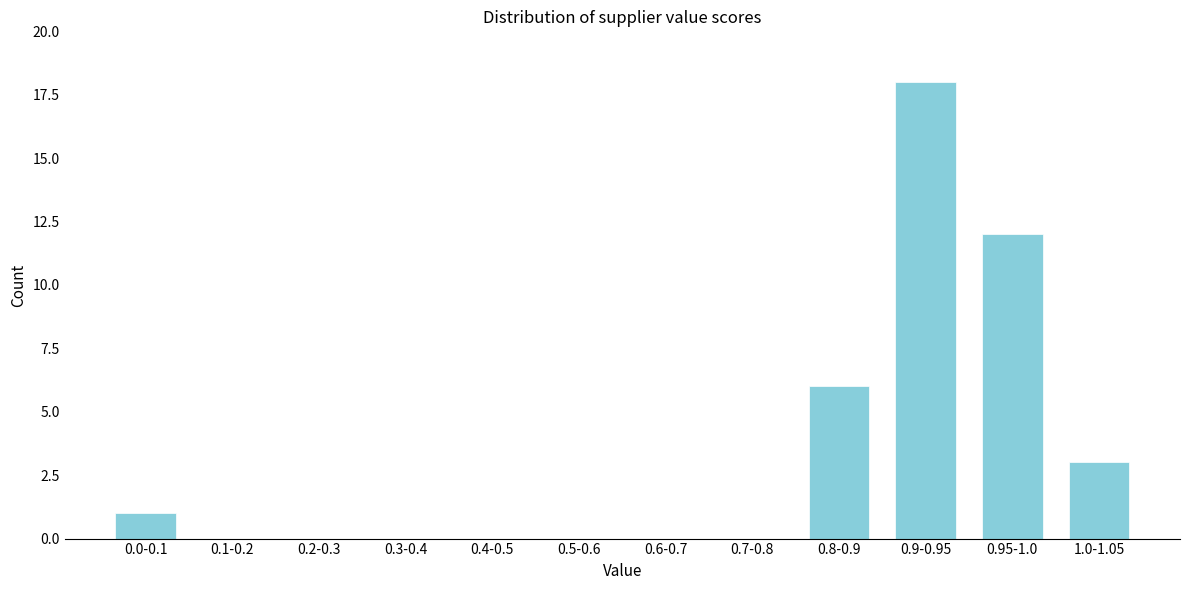

Reading left to right, what are all the values shown in this chart?

0.0-0.1=1	0.1-0.2=0	0.2-0.3=0	0.3-0.4=0	0.4-0.5=0	0.5-0.6=0	0.6-0.7=0	0.7-0.8=0	0.8-0.9=6	0.9-0.95=18	0.95-1.0=12	1.0-1.05=3